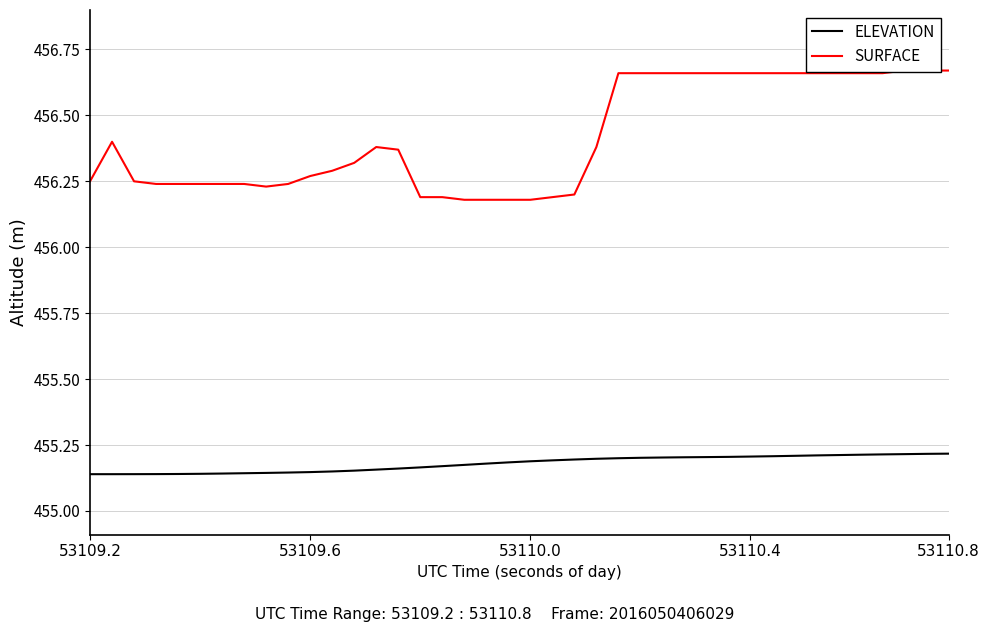

At which label is ELEVATION closest to 455?

53109.2